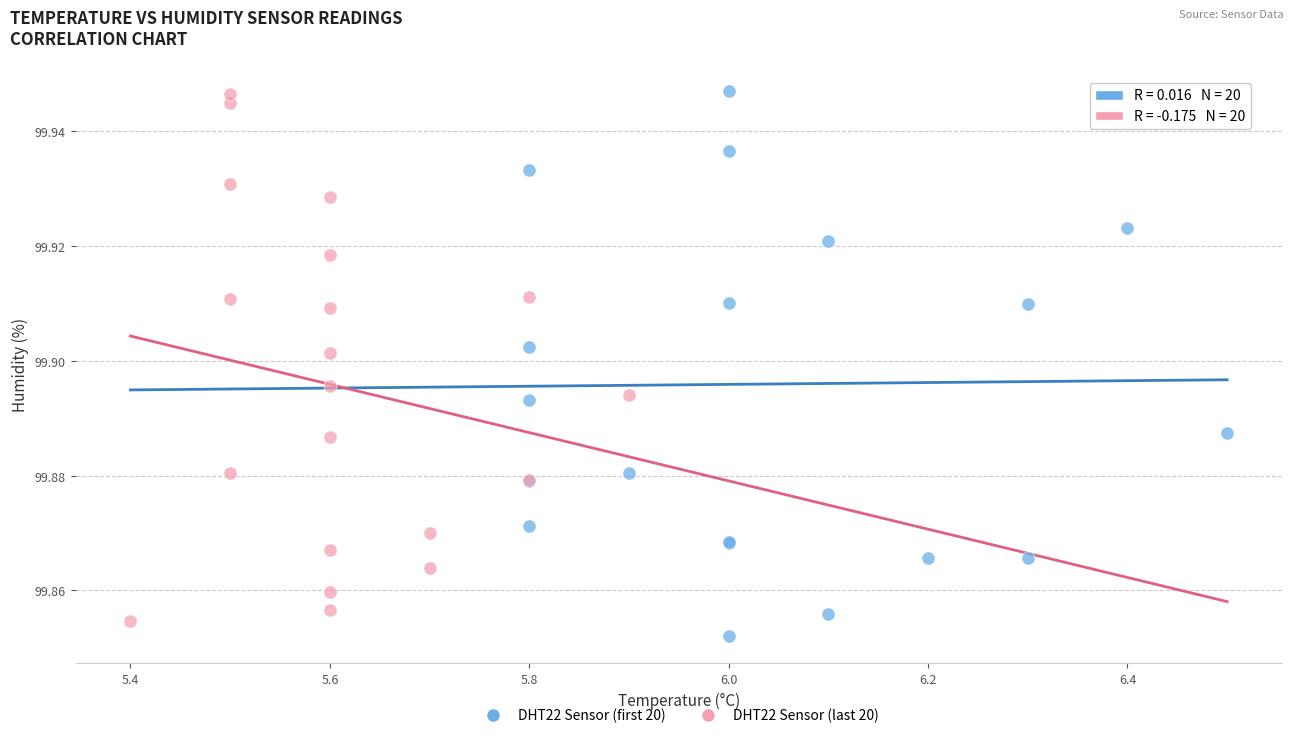

What are all the series names shown in the legend?

DHT22 Sensor (first 20), DHT22 Sensor (last 20)